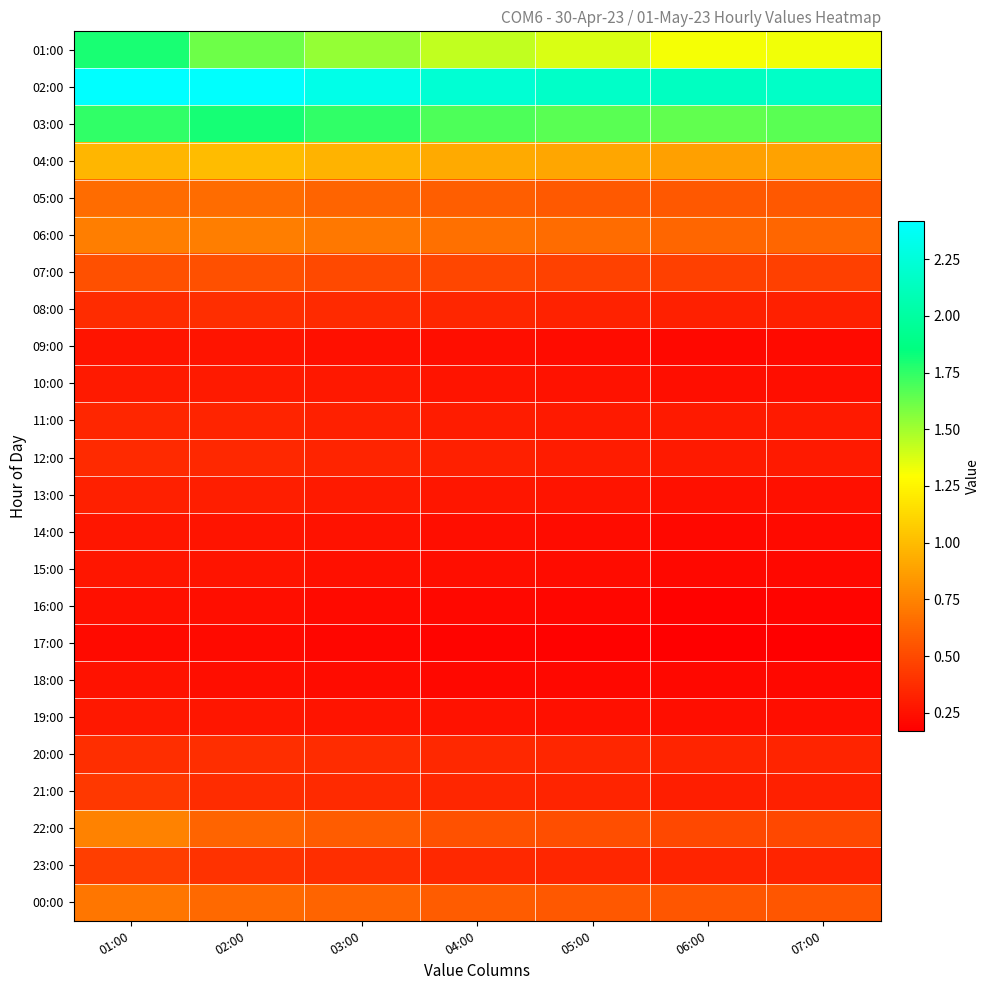

How many data points does each series have?

7